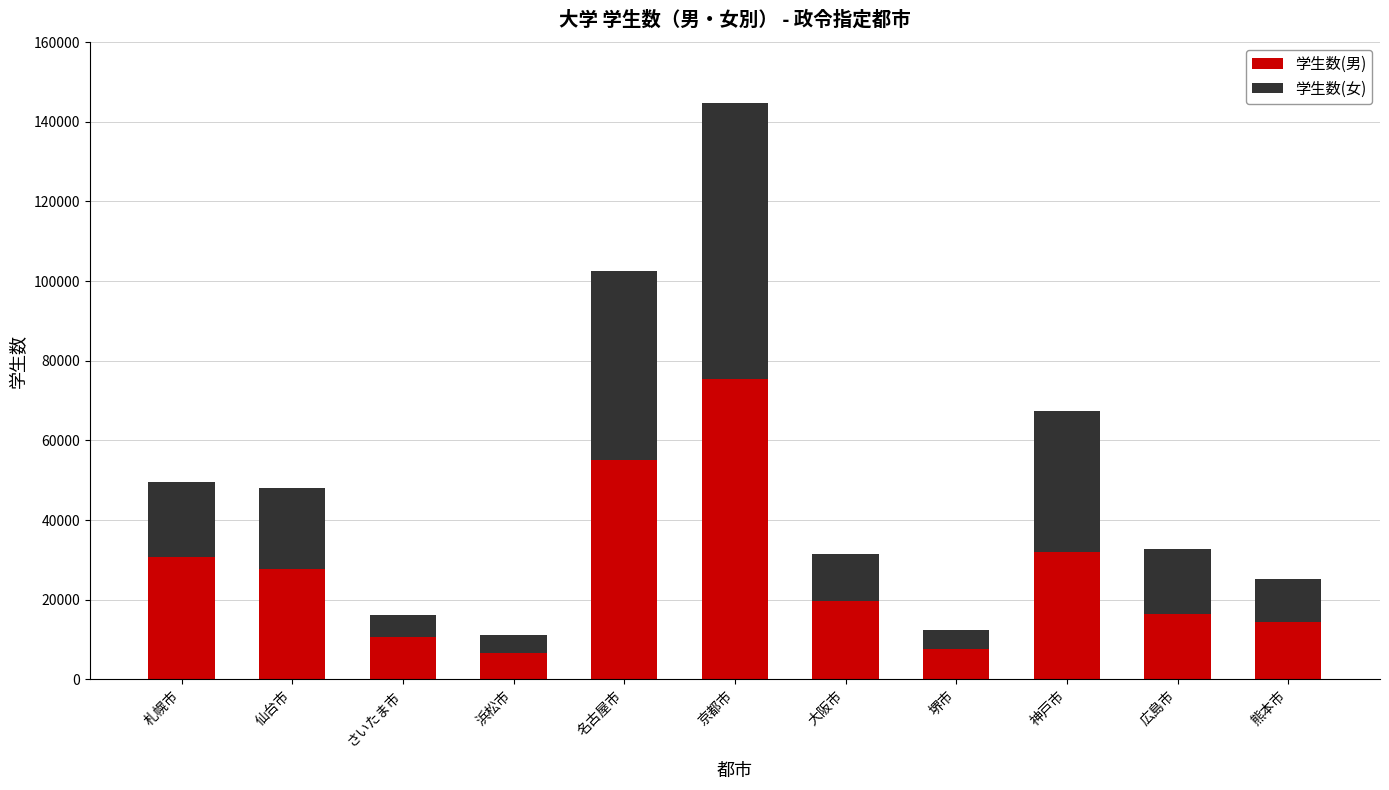

Where is 学生数(男) nearest to the value 41025?

神戸市